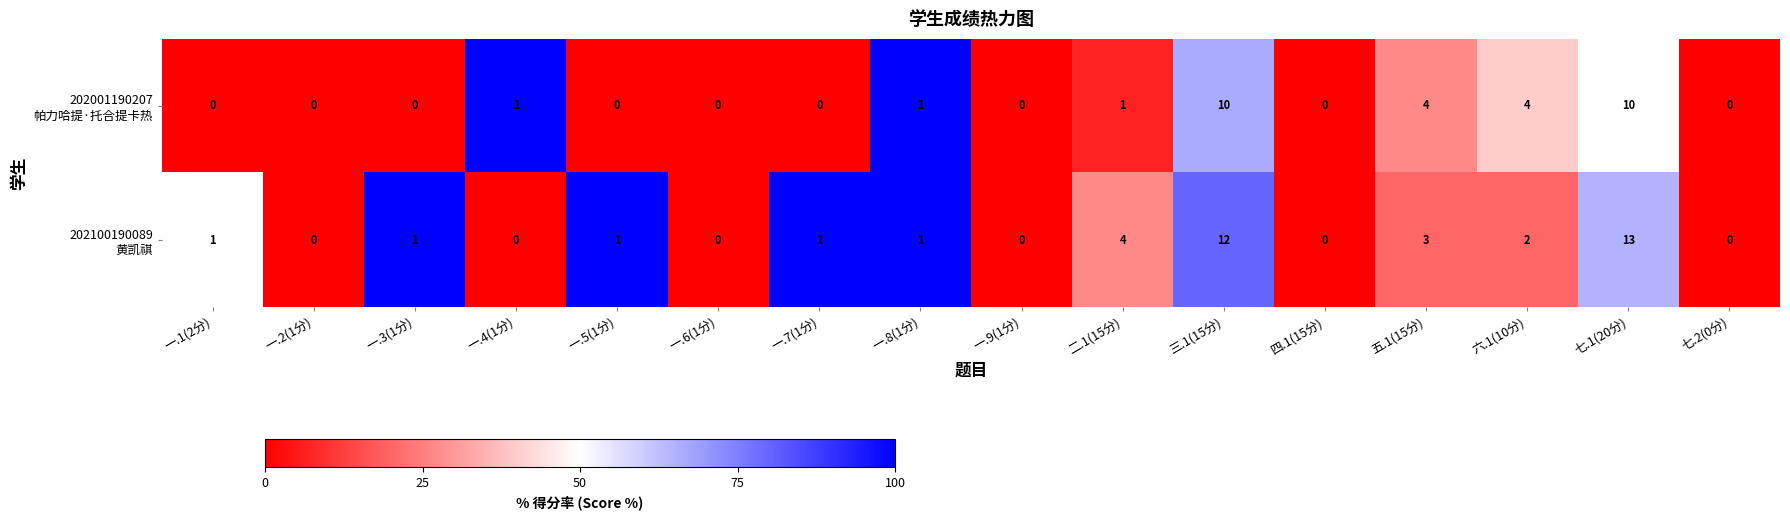

What is the maximum value shown in the chart?

13